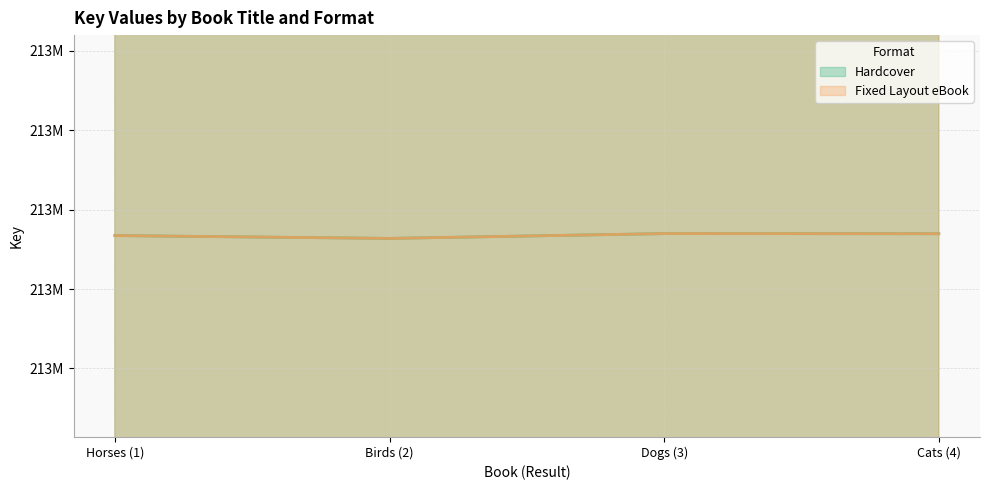

What is the sum of all Hardcover values?

851174120